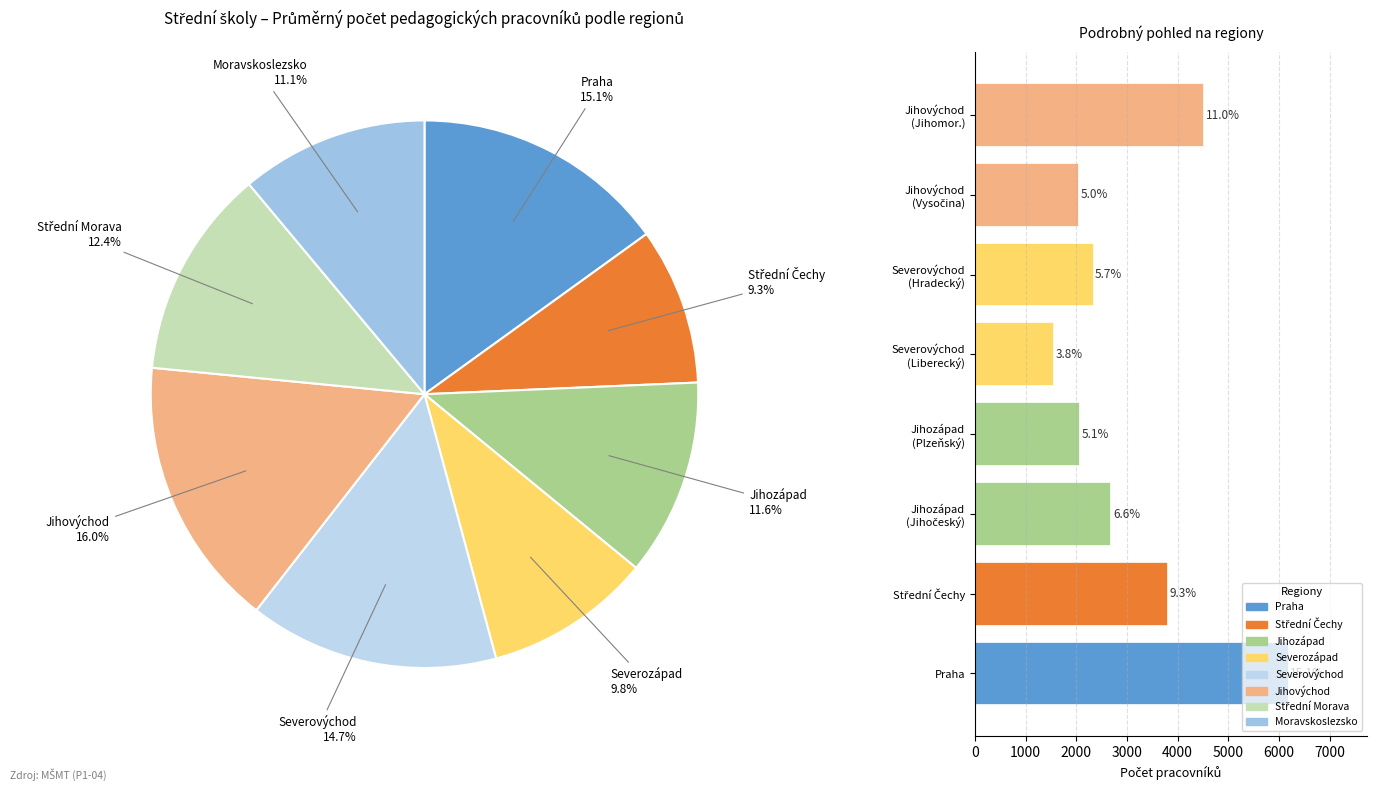

How many slices are in this pie chart?

8